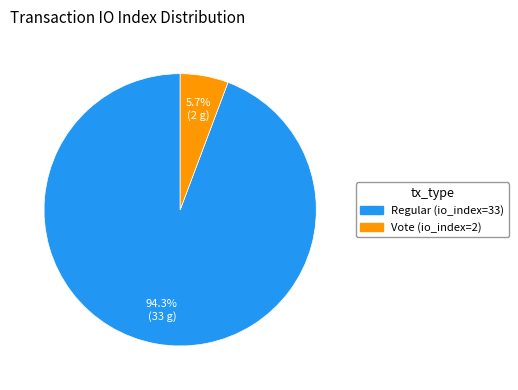

What is the smallest slice in the pie chart?

Vote (io_index=2)